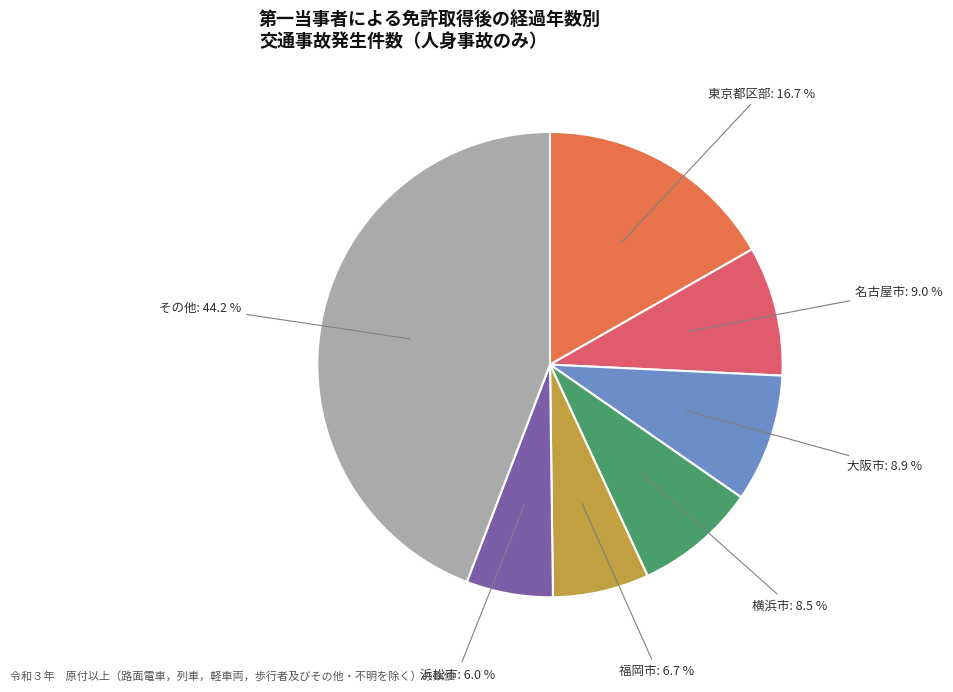

Does any single category account for the majority?

No